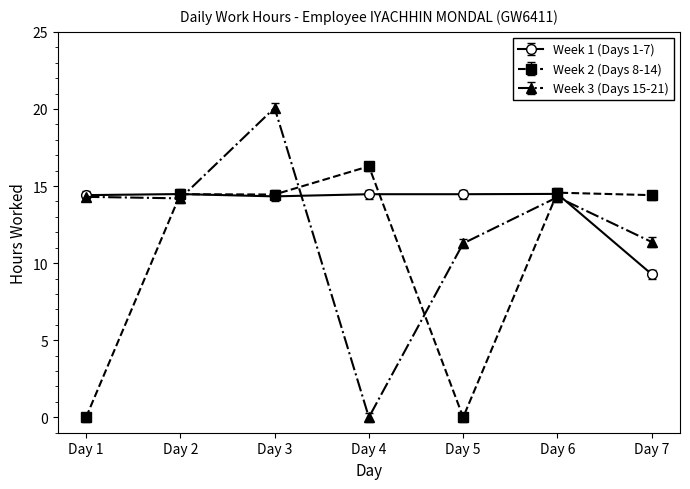

True or false: Week 1 (Days 1-7) and Week 3 (Days 15-21) cross at least once.

True